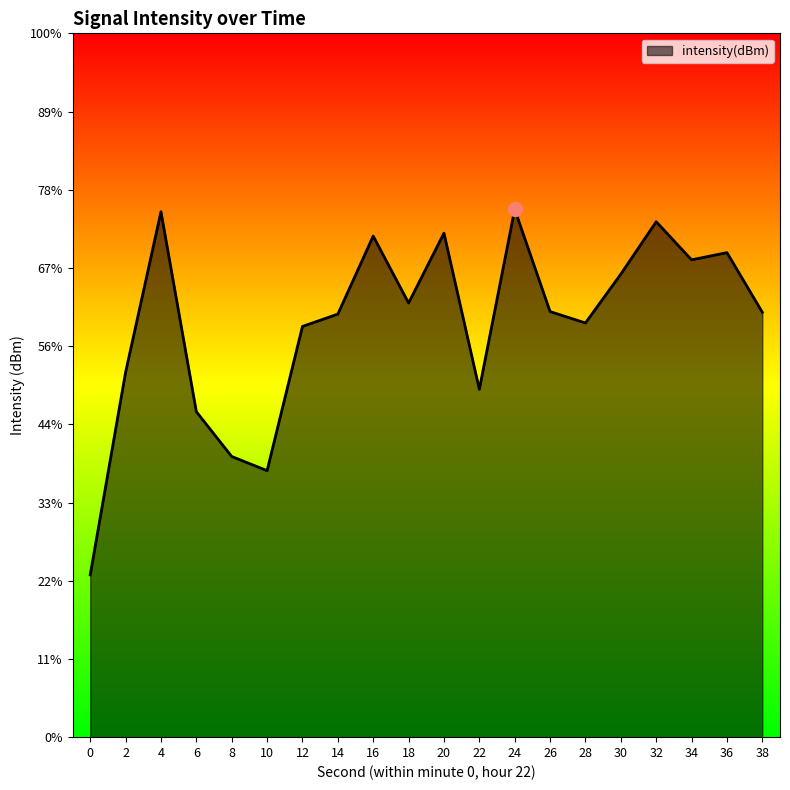

Between 20 and 28, which is larger?

20